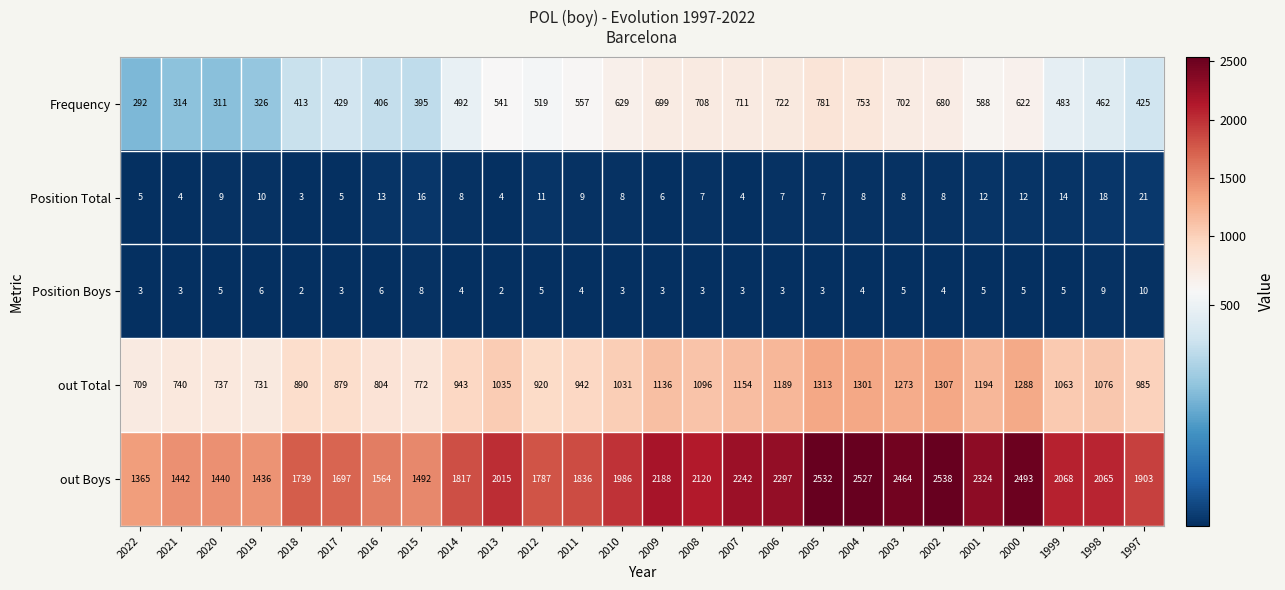

Count the Position Boys values in the range 3 to 5.

19